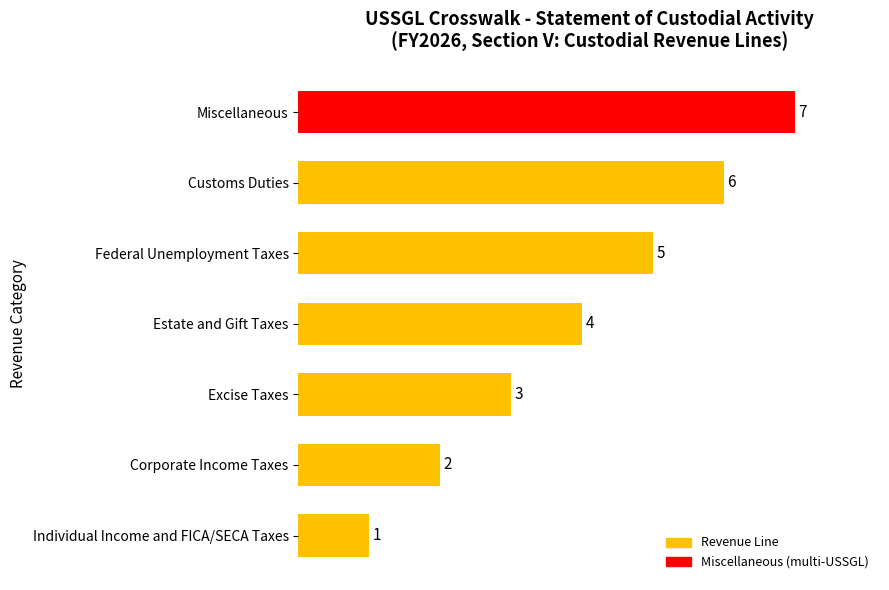

True or false: the data shows 3 at Corporate Income Taxes.

False